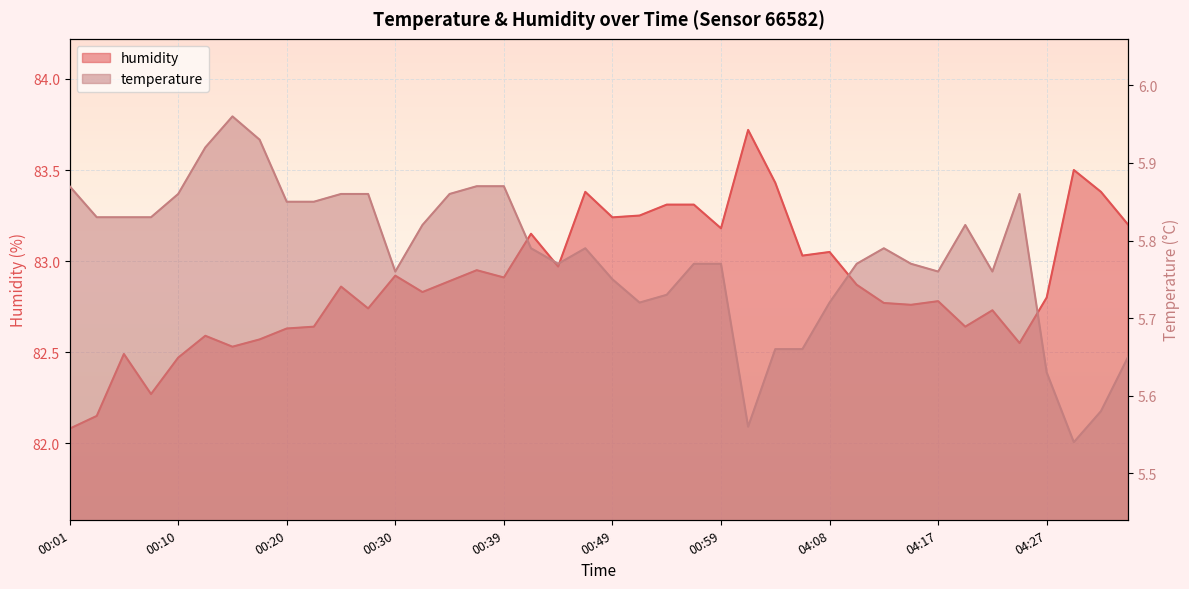

What is the label of the 3rd point from the left?

00:05